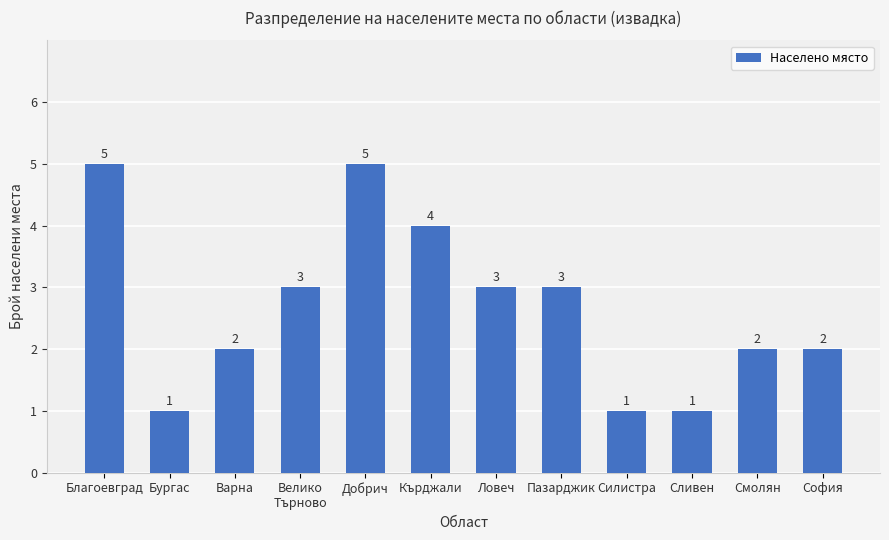

Count the values in the range 2 to 4.

7